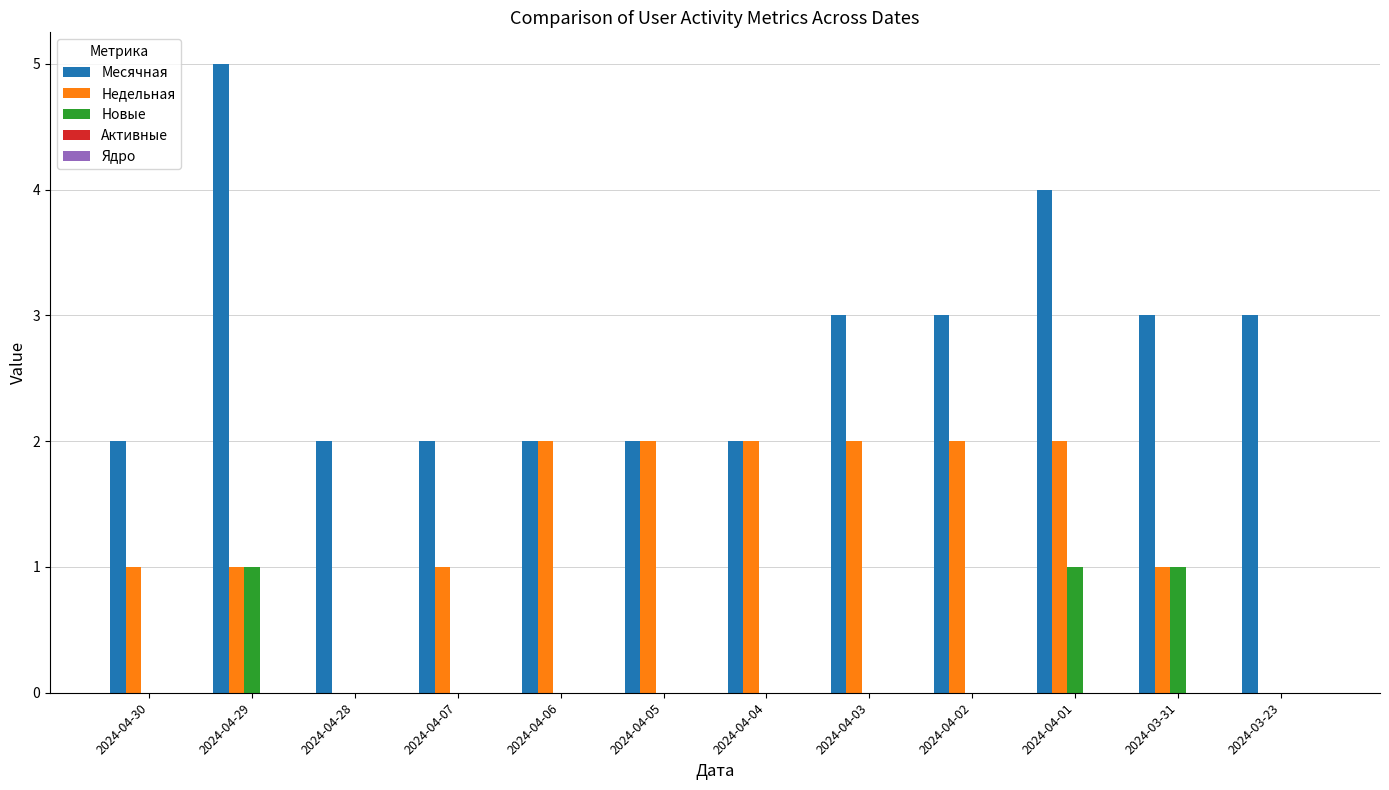

Is the value of Новые at 2024-03-31 greater than the value of Месячная at 2024-04-04?

No